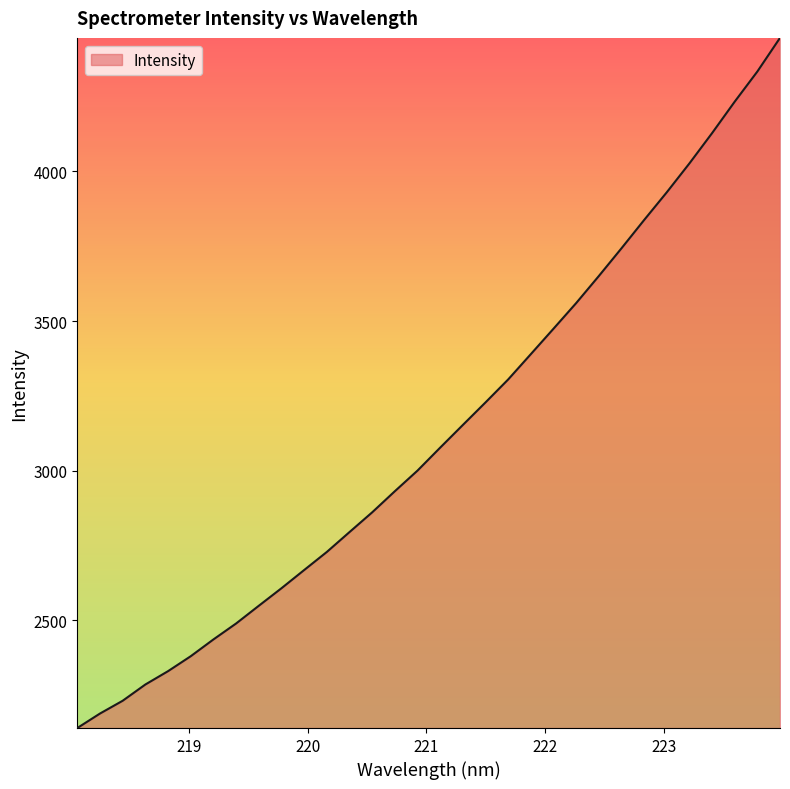

What is the minimum value shown in the chart?

2139.7